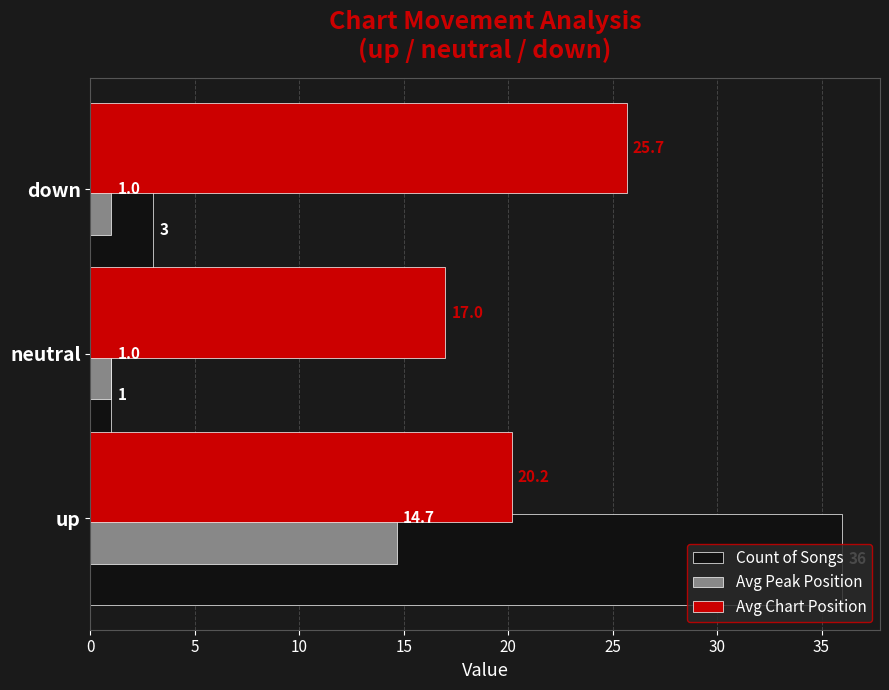

Is it true that Count of Songs equals 36.0 at up?

True